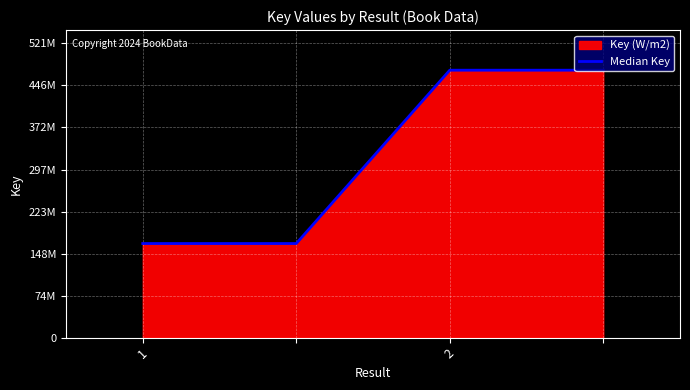

How many values are below 473791825?

2